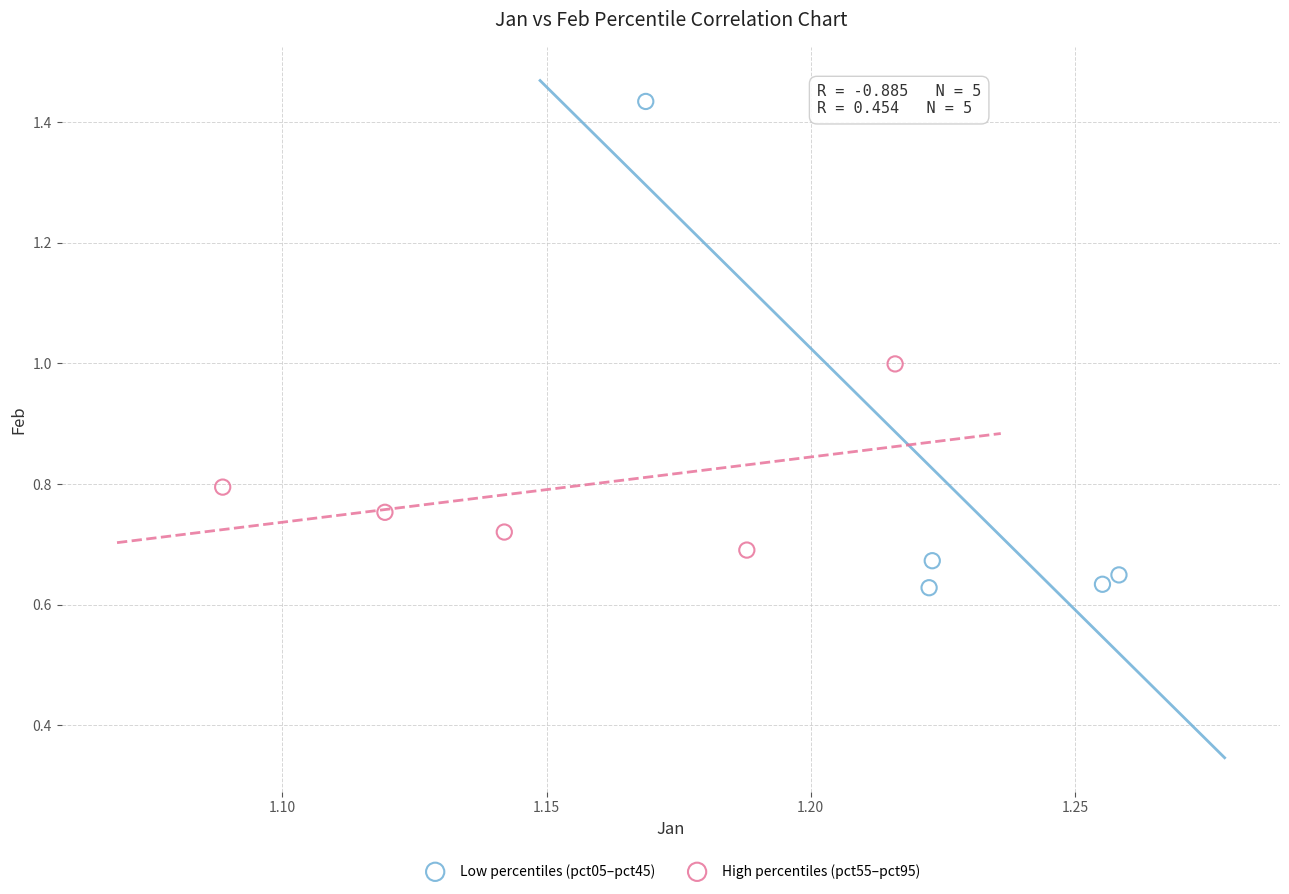

Which series contains the lowest Y value?

Low percentiles (pct05–pct45)